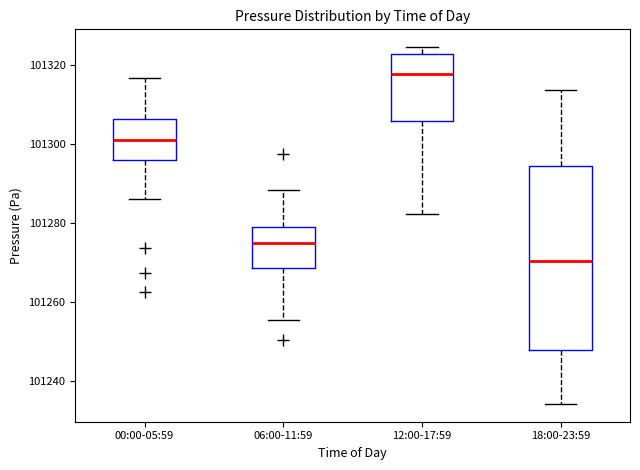

Where does the lower whisker of the box for 18:00-23:59 end on the y-axis? The values are not printed on the chart, so give them approximately, as read against the axis.

101234